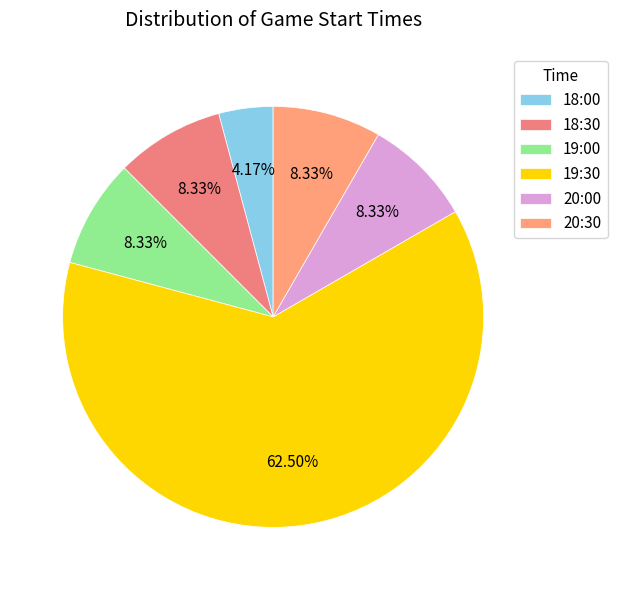

Does any single category account for the majority?

Yes